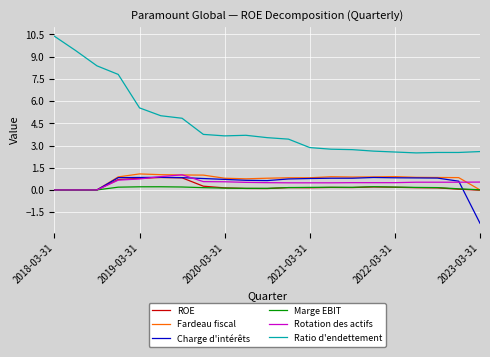

True or false: Ratio d'endettement and Rotation des actifs intersect in this chart.

False